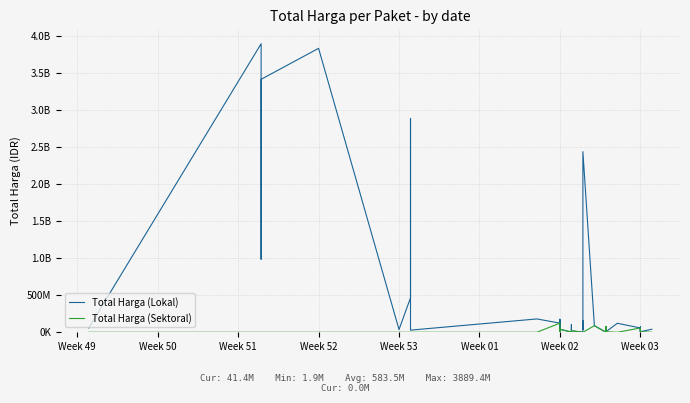

How many values in Total Harga (Sektoral) are above zero?

13